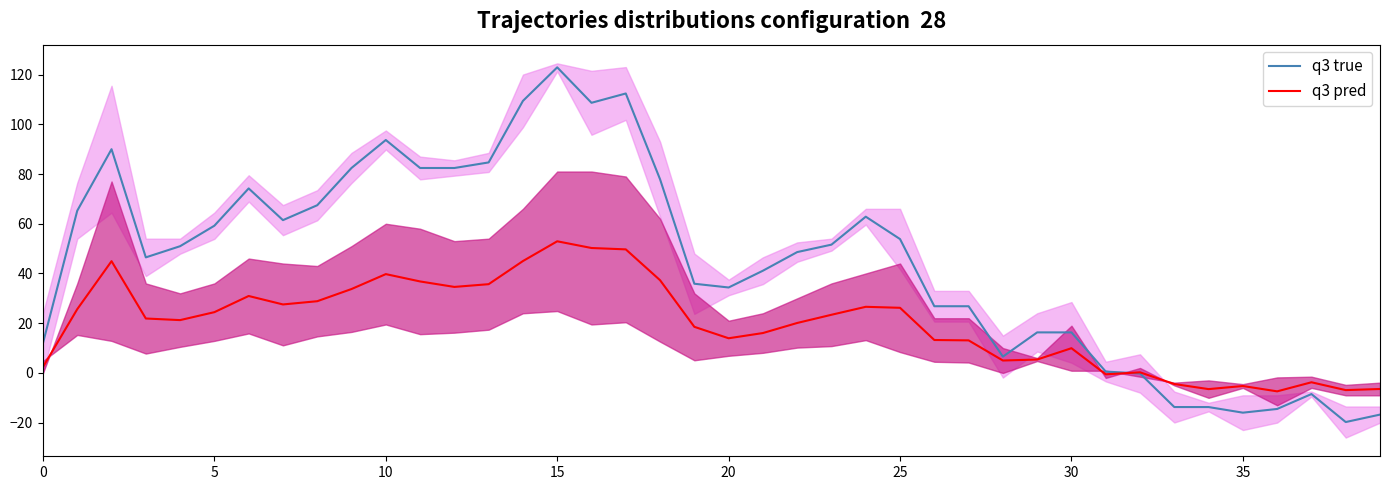

What is the highest value of the q3 true series?

122.9